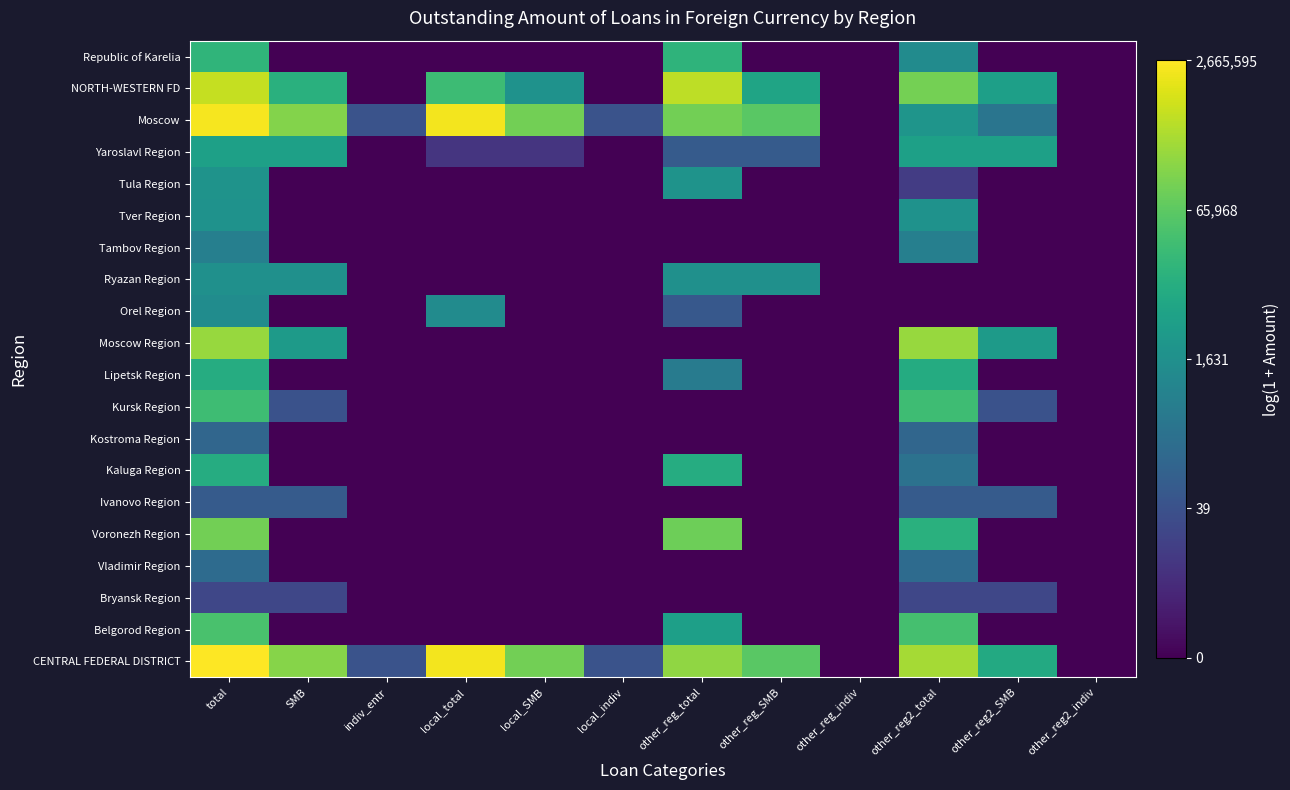

Reading left to right, transcribe all the data shown in this chart.

CENTRAL FEDERAL DISTRICT: total=14.8	SMB=12.1	indiv_entr=3.8	local_total=14.5	local_SMB=11.6	local_indiv=3.8	other_reg_total=12.3	other_reg_SMB=11.0	other_reg_indiv=0.0	other_reg2_total=12.8	other_reg2_SMB=9.0	other_reg2_indiv=0.0
Belgorod Region: total=10.6	SMB=0.0	indiv_entr=0.0	local_total=0.0	local_SMB=0.0	local_indiv=0.0	other_reg_total=8.4	other_reg_SMB=0.0	other_reg_indiv=0.0	other_reg2_total=10.4	other_reg2_SMB=0.0	other_reg2_indiv=0.0
Bryansk Region: total=3.1	SMB=3.1	indiv_entr=0.0	local_total=0.0	local_SMB=0.0	local_indiv=0.0	other_reg_total=0.0	other_reg_SMB=0.0	other_reg_indiv=0.0	other_reg2_total=3.1	other_reg2_SMB=3.1	other_reg2_indiv=0.0
Vladimir Region: total=5.2	SMB=0.0	indiv_entr=0.0	local_total=0.0	local_SMB=0.0	local_indiv=0.0	other_reg_total=0.0	other_reg_SMB=0.0	other_reg_indiv=0.0	other_reg2_total=5.2	other_reg2_SMB=0.0	other_reg2_indiv=0.0
Voronezh Region: total=11.6	SMB=0.0	indiv_entr=0.0	local_total=0.0	local_SMB=0.0	local_indiv=0.0	other_reg_total=11.5	other_reg_SMB=0.0	other_reg_indiv=0.0	other_reg2_total=9.4	other_reg2_SMB=0.0	other_reg2_indiv=0.0
Ivanovo Region: total=4.3	SMB=4.3	indiv_entr=0.0	local_total=0.0	local_SMB=0.0	local_indiv=0.0	other_reg_total=0.0	other_reg_SMB=0.0	other_reg_indiv=0.0	other_reg2_total=4.3	other_reg2_SMB=4.3	other_reg2_indiv=0.0
Kaluga Region: total=9.2	SMB=0.0	indiv_entr=0.0	local_total=0.0	local_SMB=0.0	local_indiv=0.0	other_reg_total=9.1	other_reg_SMB=0.0	other_reg_indiv=0.0	other_reg2_total=5.6	other_reg2_SMB=0.0	other_reg2_indiv=0.0
Kostroma Region: total=4.9	SMB=0.0	indiv_entr=0.0	local_total=0.0	local_SMB=0.0	local_indiv=0.0	other_reg_total=0.0	other_reg_SMB=0.0	other_reg_indiv=0.0	other_reg2_total=4.9	other_reg2_SMB=0.0	other_reg2_indiv=0.0
Kursk Region: total=10.2	SMB=3.7	indiv_entr=0.0	local_total=0.0	local_SMB=0.0	local_indiv=0.0	other_reg_total=0.0	other_reg_SMB=0.0	other_reg_indiv=0.0	other_reg2_total=10.2	other_reg2_SMB=3.7	other_reg2_indiv=0.0
Lipetsk Region: total=9.2	SMB=0.0	indiv_entr=0.0	local_total=0.0	local_SMB=0.0	local_indiv=0.0	other_reg_total=6.1	other_reg_SMB=0.0	other_reg_indiv=0.0	other_reg2_total=9.1	other_reg2_SMB=0.0	other_reg2_indiv=0.0
Moscow Region: total=12.5	SMB=8.1	indiv_entr=0.0	local_total=0.0	local_SMB=0.0	local_indiv=0.0	other_reg_total=0.0	other_reg_SMB=0.0	other_reg_indiv=0.0	other_reg2_total=12.5	other_reg2_SMB=8.1	other_reg2_indiv=0.0
Orel Region: total=7.2	SMB=0.0	indiv_entr=0.0	local_total=7.2	local_SMB=0.0	local_indiv=0.0	other_reg_total=4.1	other_reg_SMB=0.0	other_reg_indiv=0.0	other_reg2_total=0.0	other_reg2_SMB=0.0	other_reg2_indiv=0.0
Ryazan Region: total=7.4	SMB=7.4	indiv_entr=0.0	local_total=0.0	local_SMB=0.0	local_indiv=0.0	other_reg_total=7.4	other_reg_SMB=7.4	other_reg_indiv=0.0	other_reg2_total=0.0	other_reg2_SMB=0.0	other_reg2_indiv=0.0
Tambov Region: total=6.4	SMB=0.0	indiv_entr=0.0	local_total=0.0	local_SMB=0.0	local_indiv=0.0	other_reg_total=0.0	other_reg_SMB=0.0	other_reg_indiv=0.0	other_reg2_total=6.4	other_reg2_SMB=0.0	other_reg2_indiv=0.0
Tver Region: total=7.5	SMB=0.0	indiv_entr=0.0	local_total=0.0	local_SMB=0.0	local_indiv=0.0	other_reg_total=0.0	other_reg_SMB=0.0	other_reg_indiv=0.0	other_reg2_total=7.5	other_reg2_SMB=0.0	other_reg2_indiv=0.0
Tula Region: total=7.6	SMB=0.0	indiv_entr=0.0	local_total=0.0	local_SMB=0.0	local_indiv=0.0	other_reg_total=7.6	other_reg_SMB=0.0	other_reg_indiv=0.0	other_reg2_total=2.6	other_reg2_SMB=0.0	other_reg2_indiv=0.0
Yaroslavl Region: total=8.4	SMB=8.4	indiv_entr=0.0	local_total=2.3	local_SMB=2.3	local_indiv=0.0	other_reg_total=4.3	other_reg_SMB=4.3	other_reg_indiv=0.0	other_reg2_total=8.4	other_reg2_SMB=8.4	other_reg2_indiv=0.0
Moscow: total=14.6	SMB=12.1	indiv_entr=3.8	local_total=14.5	local_SMB=11.6	local_indiv=3.8	other_reg_total=11.6	other_reg_SMB=11.0	other_reg_indiv=0.0	other_reg2_total=7.7	other_reg2_SMB=5.8	other_reg2_indiv=0.0
NORTH-WESTERN FD: total=13.5	SMB=9.4	indiv_entr=0.0	local_total=10.2	local_SMB=7.6	local_indiv=0.0	other_reg_total=13.3	other_reg_SMB=8.6	other_reg_indiv=0.0	other_reg2_total=11.7	other_reg2_SMB=8.4	other_reg2_indiv=0.0
Republic of Karelia: total=9.7	SMB=0.0	indiv_entr=0.0	local_total=0.0	local_SMB=0.0	local_indiv=0.0	other_reg_total=9.6	other_reg_SMB=0.0	other_reg_indiv=0.0	other_reg2_total=7.1	other_reg2_SMB=0.0	other_reg2_indiv=0.0